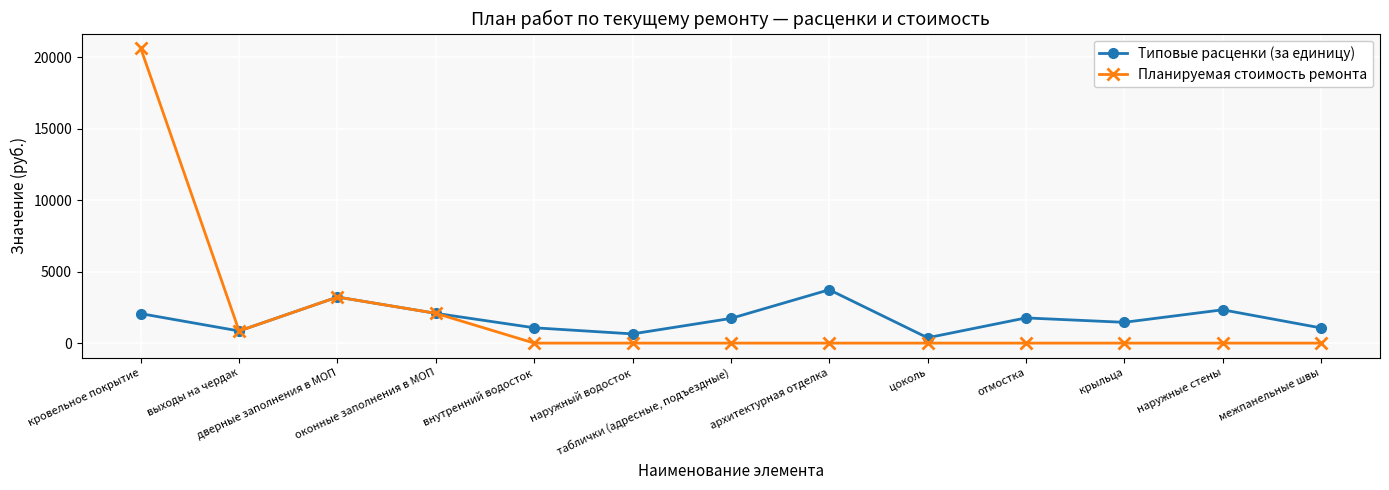

Rank the series by their maximum value, from lowest to highest.

Типовые расценки (за единицу), Планируемая стоимость ремонта